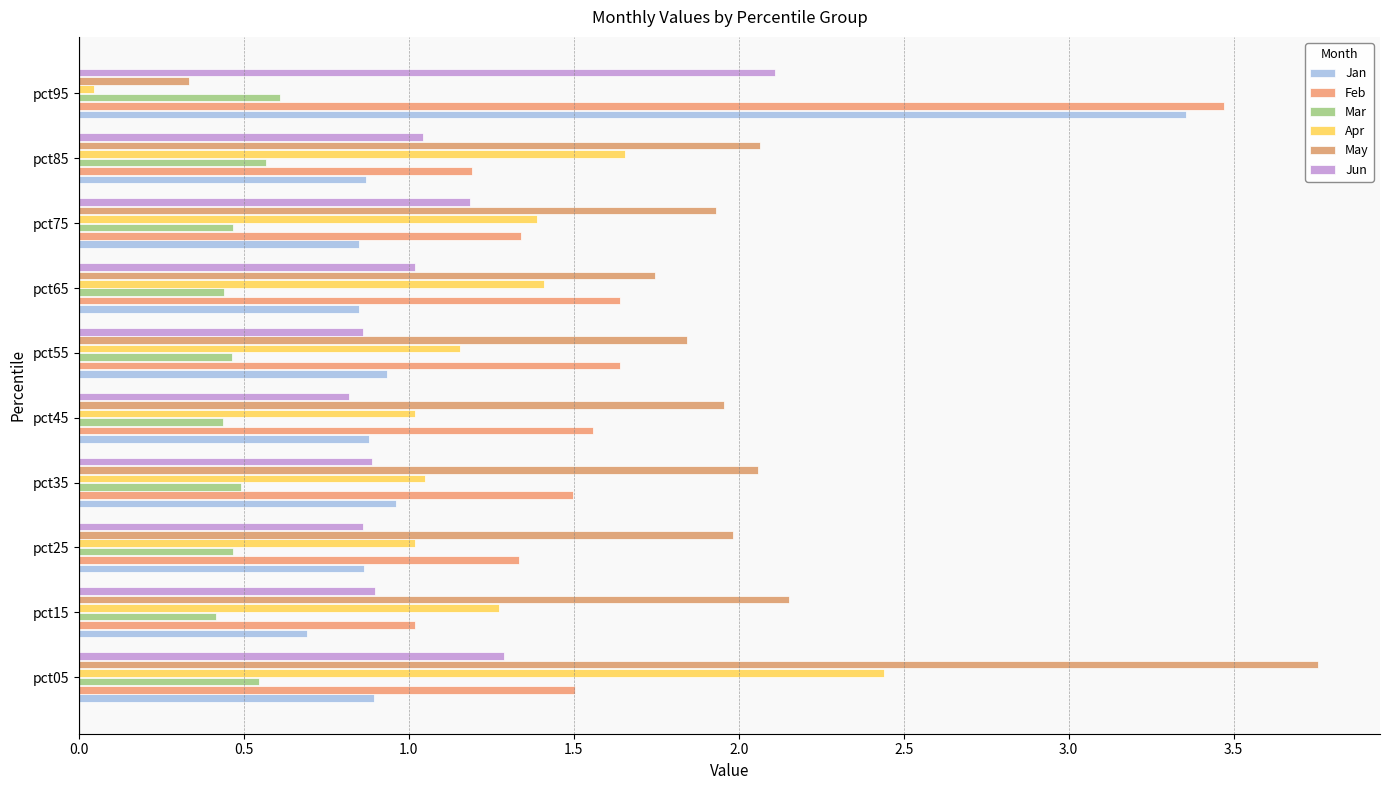

What is the sum of all Jun values?

11.0